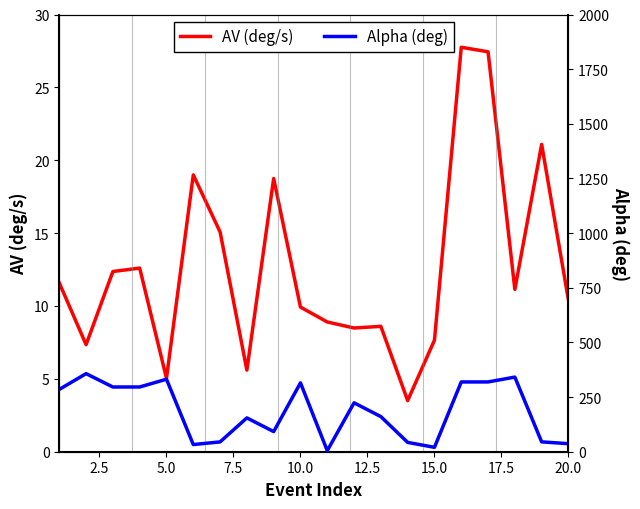

List the series in order of their peak value, lowest first.

AV (deg/s), Alpha (deg)